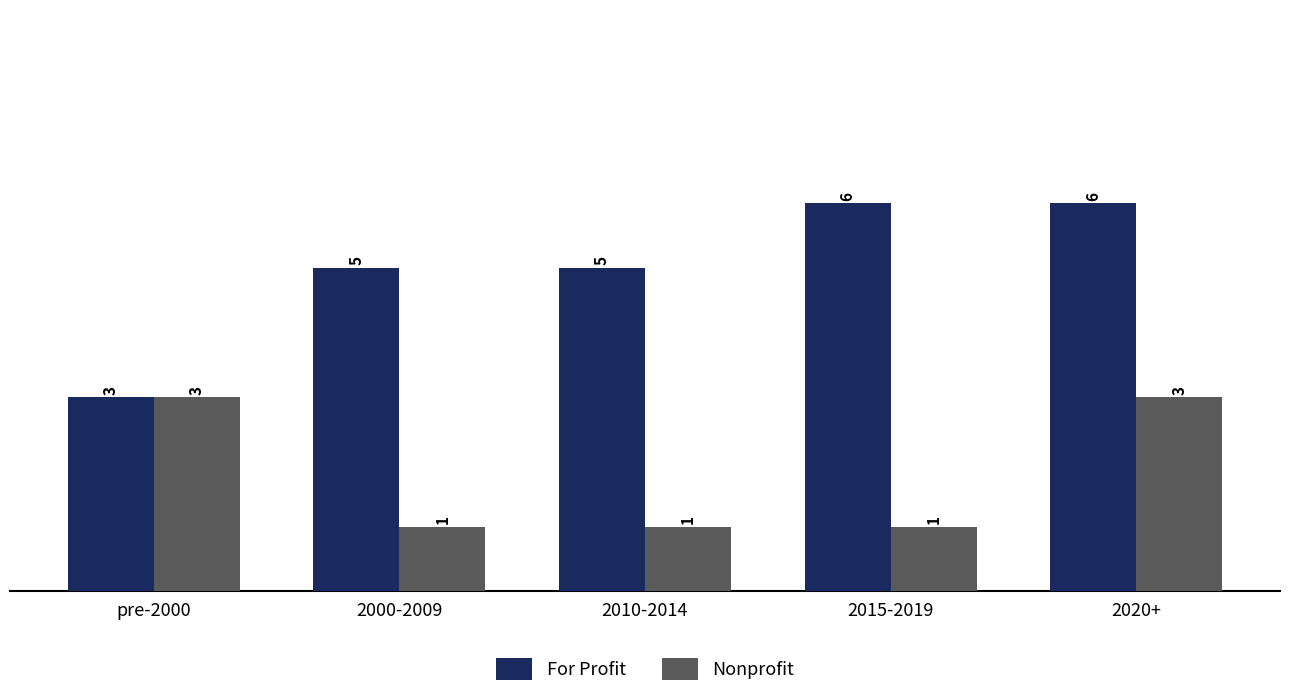

List the series in order of their peak value, highest first.

For Profit, Nonprofit